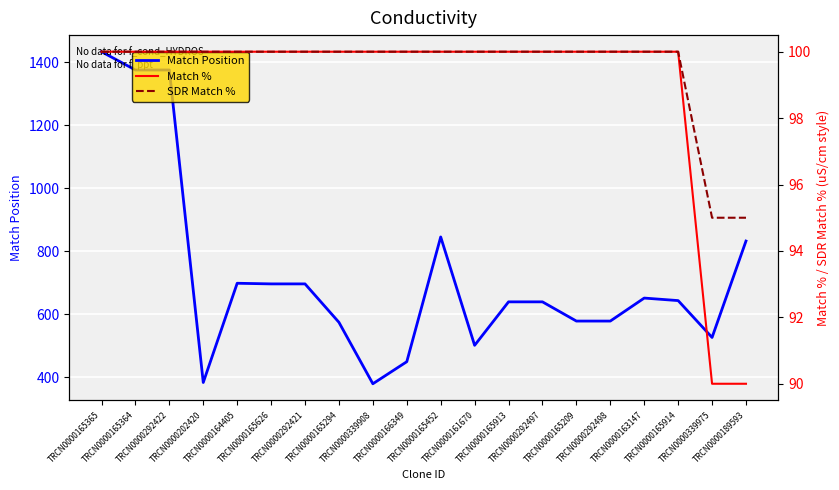

The Match % series shows 90 at TRCN0000189593. True or false?

True